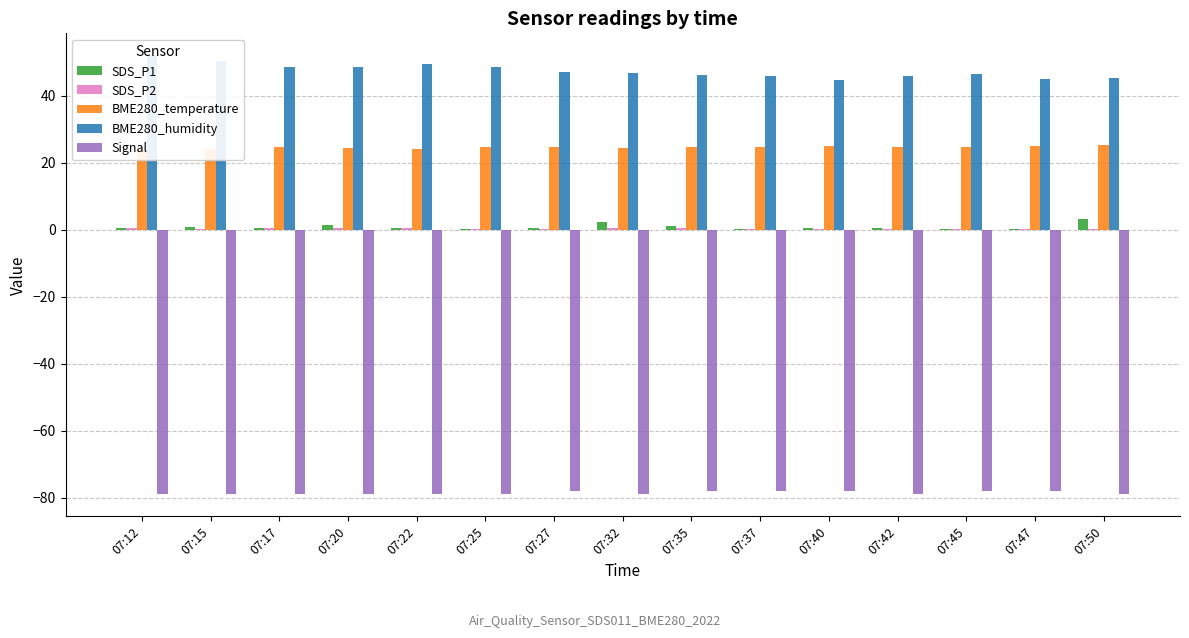

The value of SDS_P2 at 07:25 is 0.3. True or false?

True